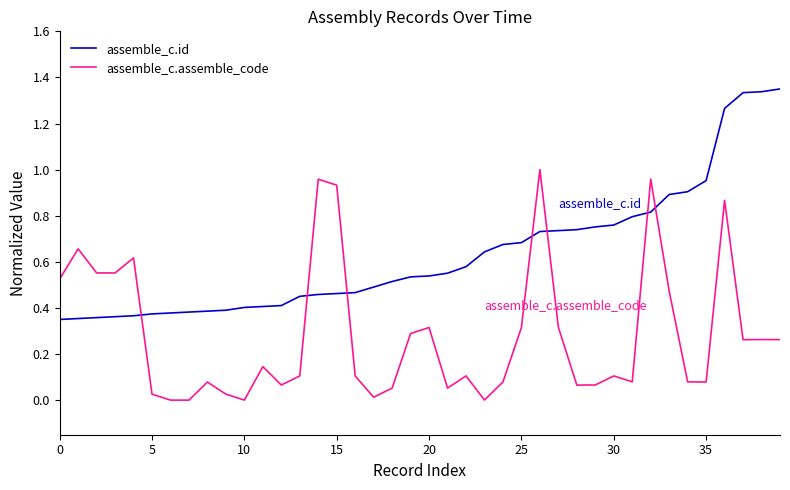

What are all the series names shown in the legend?

assemble_c.id, assemble_c.assemble_code